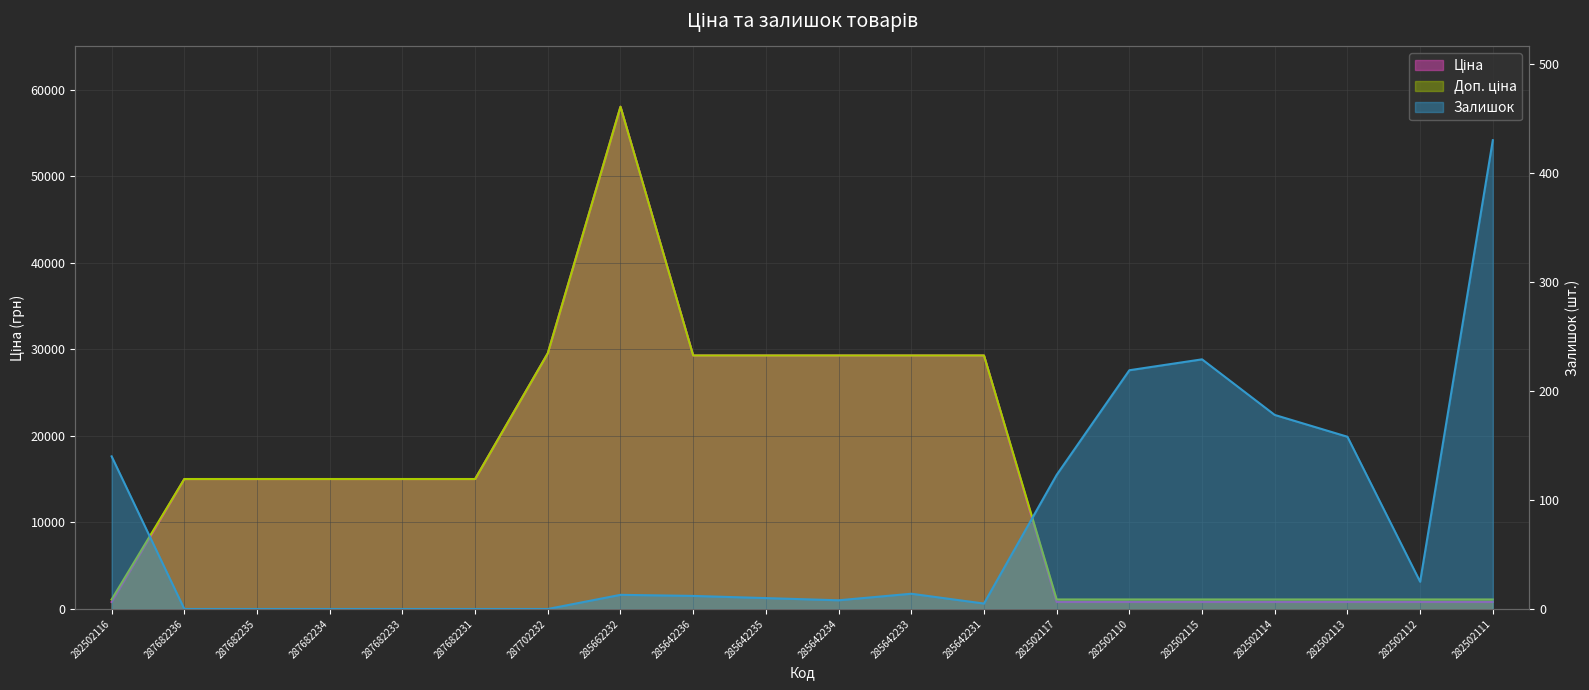

Reading left to right, list all the values displayed in this chart.

Ціна: 813.0	15019.2	15019.2	15019.2	15019.2	15019.2	29548.9	58037.0	29294.9	29294.9	29294.9	29294.9	29294.9	813.0	813.0	813.0	813.0	813.0	813.0	813.0
Доп. ціна: 1101.8	15019.2	15019.2	15019.2	15019.2	15019.2	29548.9	58037.0	29294.9	29294.9	29294.9	29294.9	29294.9	1101.8	1101.8	1101.8	1101.8	1101.8	1101.8	1101.8
Залишок: 140.0	0.0	0.0	0.0	0.0	0.0	0.0	13.0	12.0	10.0	8.0	14.0	5.0	123.0	219.0	229.0	178.0	158.0	25.0	430.0